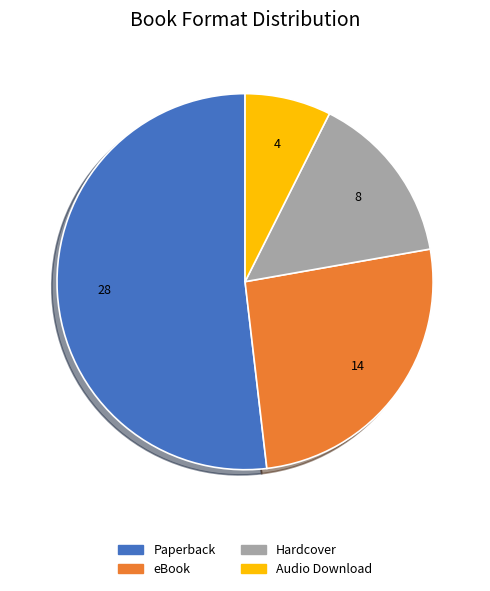

Approximately how many times larger is the value at Hardcover compared to eBook?

0.6